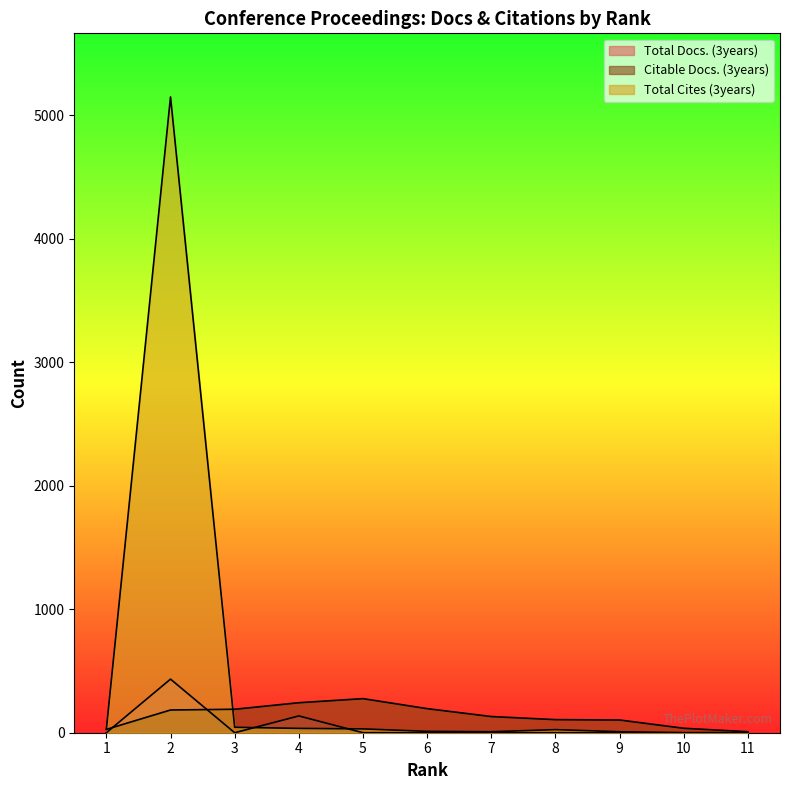

Read the Total Cites (3years) value at 1, to the nearest 50.

50